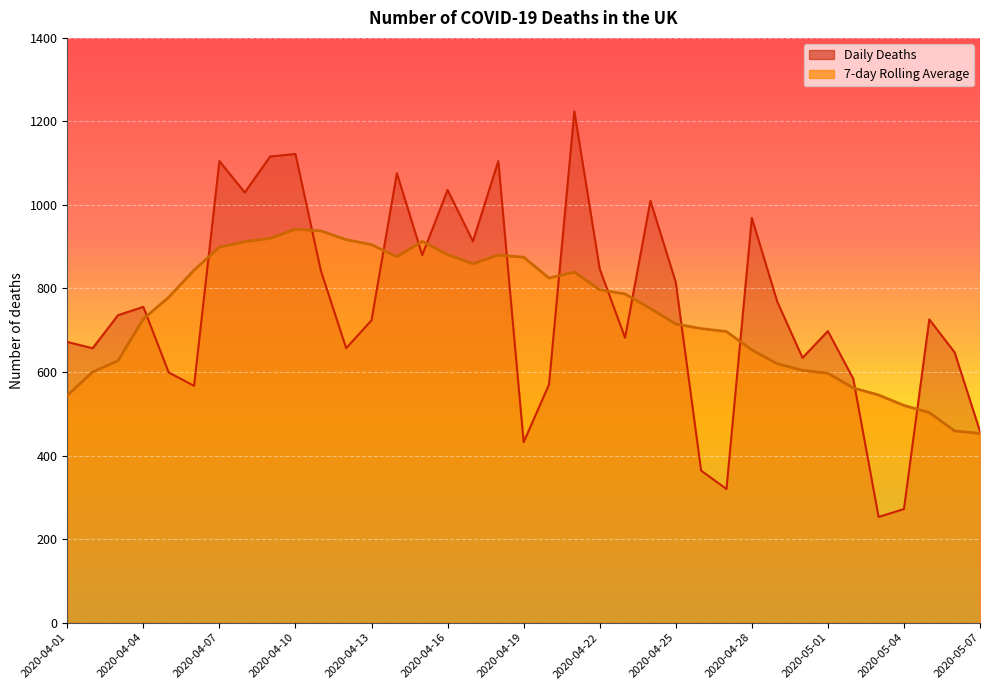

Which series has the largest total across all categories?

Daily Deaths